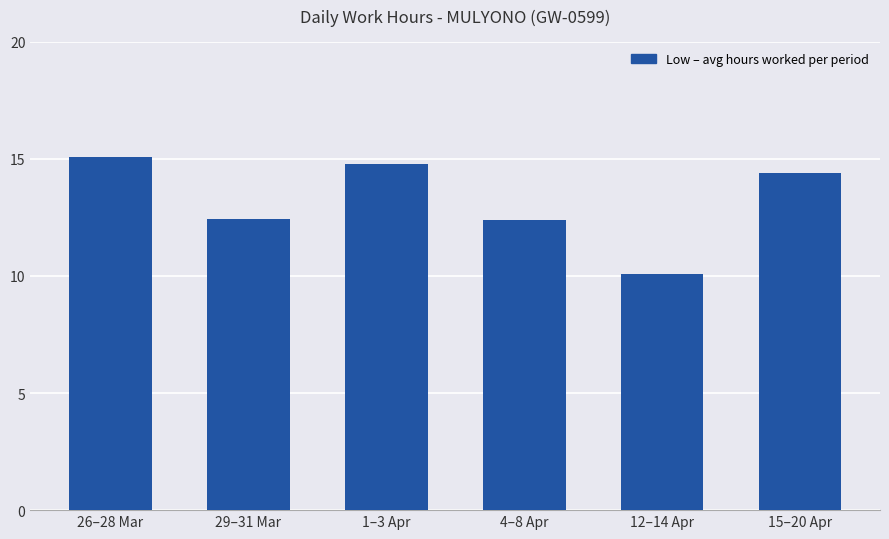

How many data points are above 14?

3